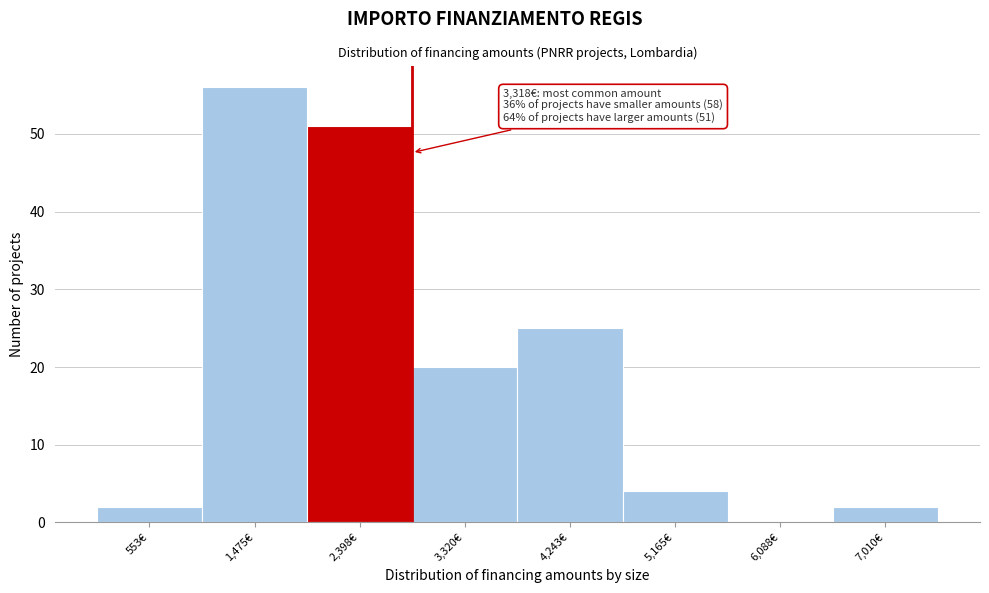

Reading right to left, list all the values displayed in this chart.

7,010€=2	6,088€=0	5,165€=4	4,243€=25	3,320€=20	2,398€=51	1,475€=56	553€=2